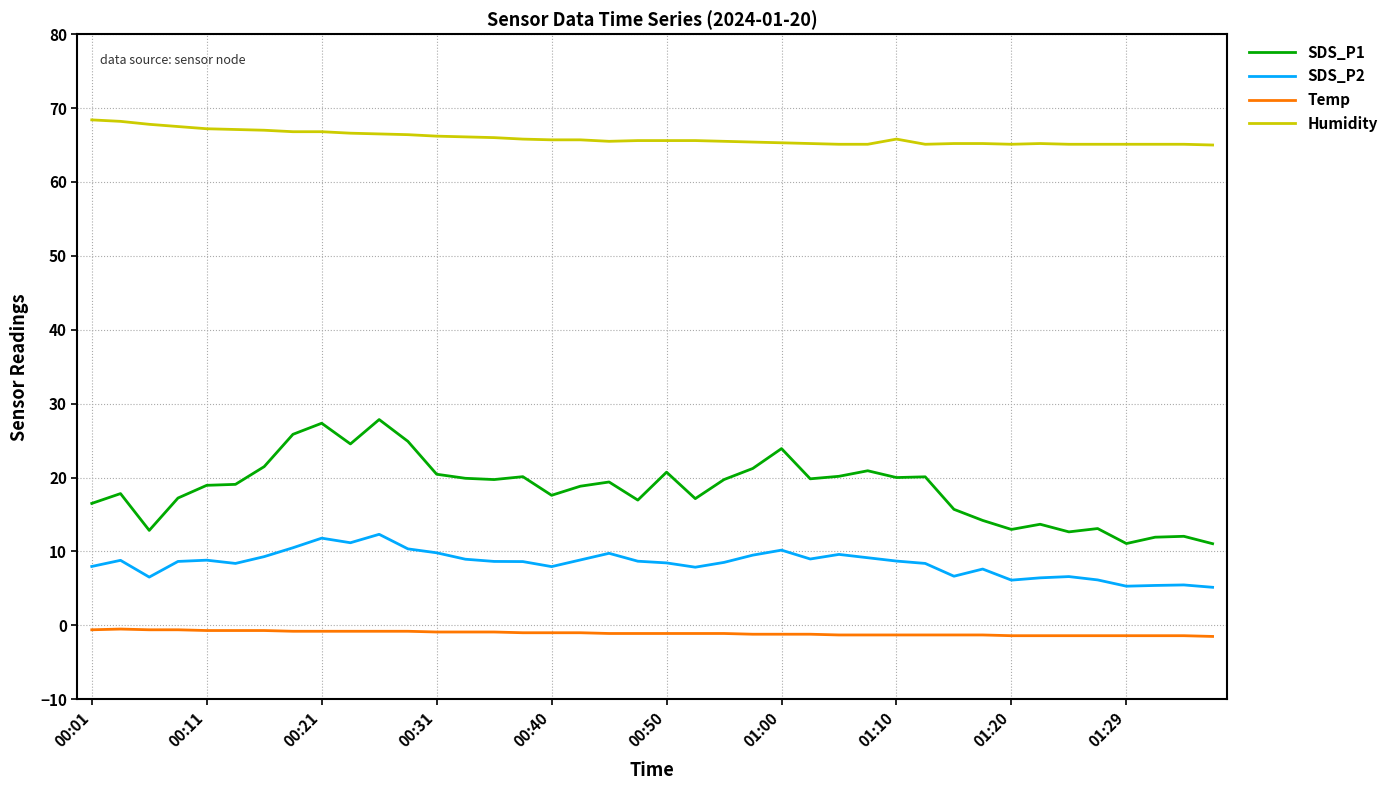

Which series has the largest total across all categories?

Humidity